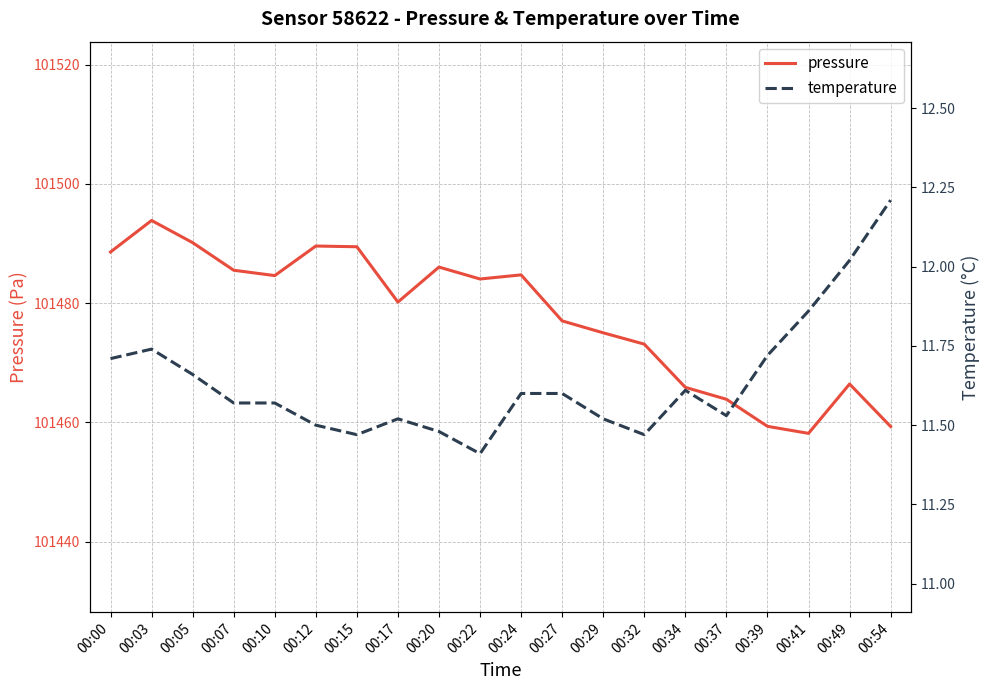

Read the temperature value at 00:39.

11.7